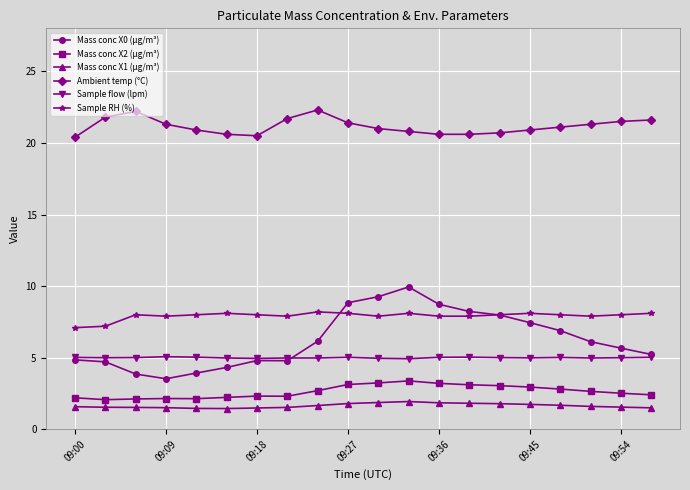

Which series has the largest total across all categories?

Ambient temp (°C)